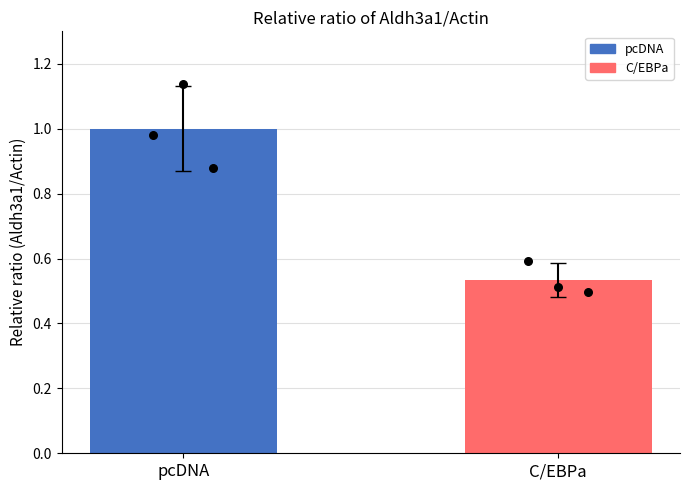

Between pcDNA and C/EBPa, which is larger?

pcDNA